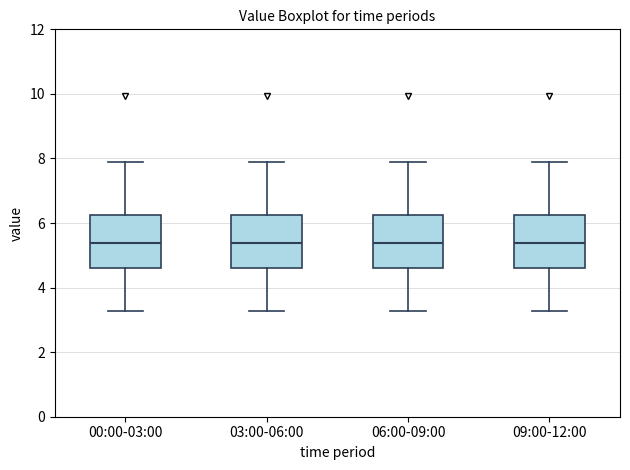

Reading left to right, read every box against the y-axis: the position of its median line, the range the box covers, and the ends of its whiskers. The values are not printed on the chart, so give them approximately, as read against the axis.

00:00-03:00: median 5.4, box 4.6 to 6.2, whiskers 3.2 to 8.0
03:00-06:00: median 5.4, box 4.6 to 6.2, whiskers 3.2 to 8.0
06:00-09:00: median 5.4, box 4.6 to 6.2, whiskers 3.2 to 8.0
09:00-12:00: median 5.4, box 4.6 to 6.2, whiskers 3.2 to 8.0